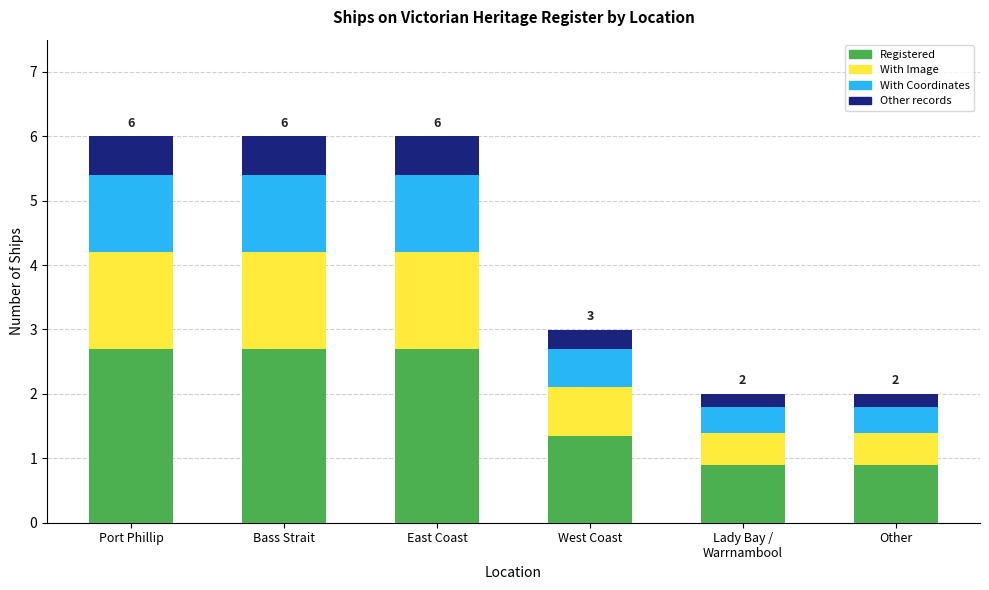

What are all the series names shown in the legend?

Registered, With Image, With Coordinates, Other records